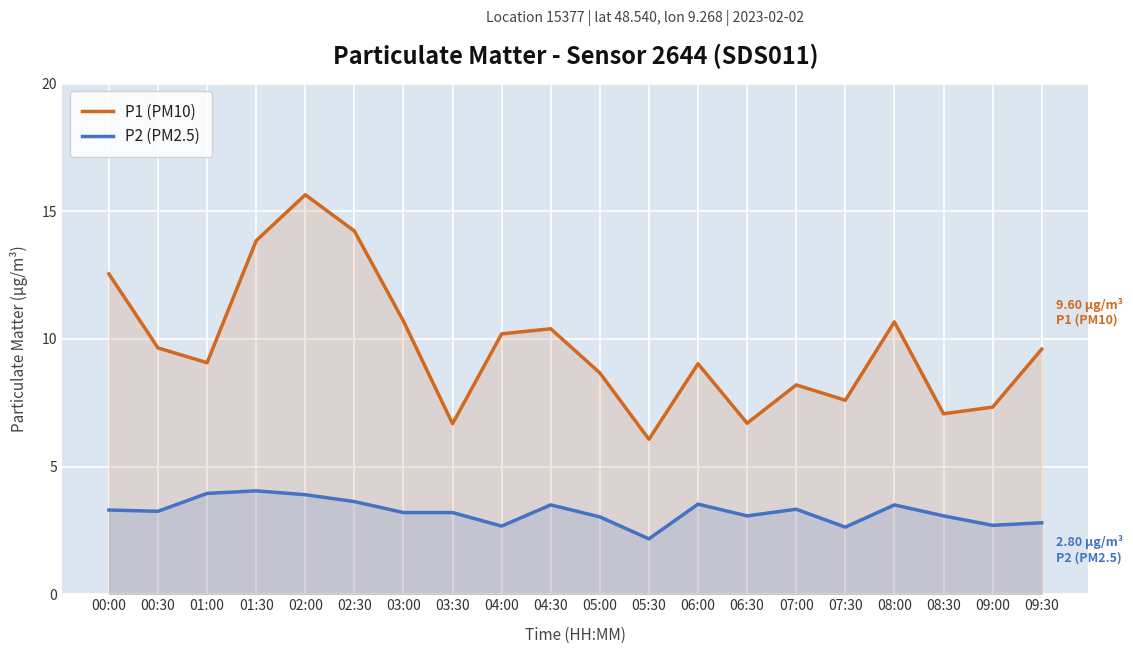

What is the sum of all P2 (PM2.5) values?

64.5